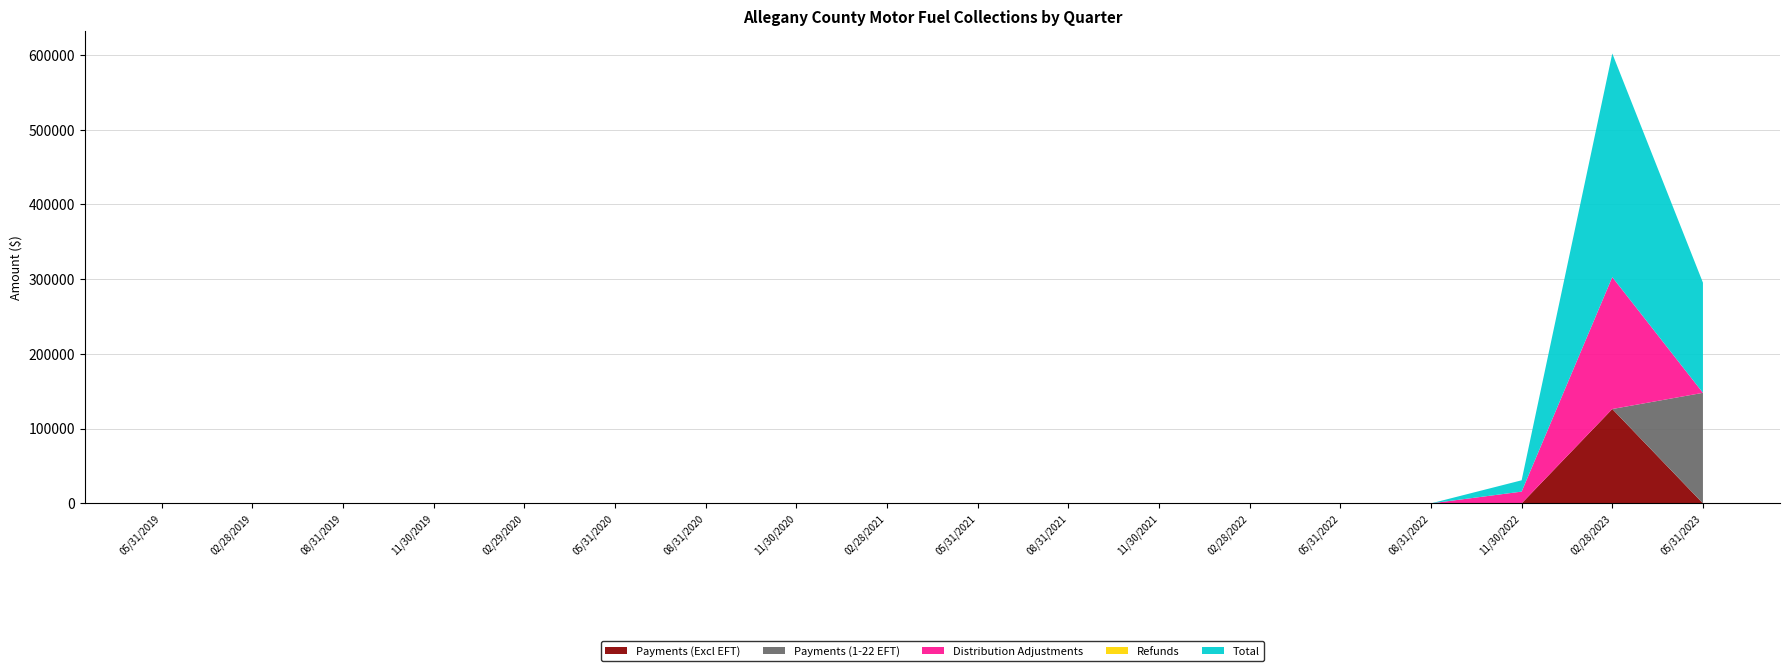

Reading left to right, extract all data points from this chart.

Payments (Excl EFT): 05/31/2019=0.0	02/28/2019=0.0	08/31/2019=0.0	11/30/2019=0.0	02/29/2020=0.0	05/31/2020=0.0	08/31/2020=0.0	11/30/2020=0.0	02/28/2021=0.0	05/31/2021=0.0	08/31/2021=0.0	11/30/2021=0.2	02/28/2022=0.3	05/31/2022=0.3	08/31/2022=0.6	11/30/2022=0.5	02/28/2023=126250.8	05/31/2023=0.0
Payments (1-22 EFT): 05/31/2019=0.0	02/28/2019=0.0	08/31/2019=0.0	11/30/2019=0.0	02/29/2020=0.0	05/31/2020=0.0	08/31/2020=0.0	11/30/2020=0.0	02/28/2021=0.0	05/31/2021=0.0	08/31/2021=0.0	11/30/2021=0.0	02/28/2022=0.0	05/31/2022=0.0	08/31/2022=0.0	11/30/2022=0.0	02/28/2023=0.0	05/31/2023=147907.0
Distribution Adjustments: 05/31/2019=0.0	02/28/2019=0.0	08/31/2019=0.0	11/30/2019=0.0	02/29/2020=0.0	05/31/2020=-49.6	08/31/2020=-108.9	11/30/2020=-163.3	02/28/2021=-128.5	05/31/2021=-102.4	08/31/2021=-9.5	11/30/2021=-23.6	02/28/2022=-242.9	05/31/2022=-33.6	08/31/2022=-373.1	11/30/2022=15726.2	02/28/2023=176515.3	05/31/2023=-1.1
Refunds: 05/31/2019=0.0	02/28/2019=0.0	08/31/2019=0.0	11/30/2019=-0.7	02/29/2020=0.0	05/31/2020=0.0	08/31/2020=0.0	11/30/2020=-0.6	02/28/2021=-2.7	05/31/2021=0.0	08/31/2021=0.0	11/30/2021=0.0	02/28/2022=0.0	05/31/2022=-37.8	08/31/2022=-916.2	11/30/2022=-507.2	02/28/2023=-10.5	05/31/2023=0.0
Total: 05/31/2019=0.0	02/28/2019=0.7	08/31/2019=0.1	11/30/2019=-0.7	02/29/2020=0.0	05/31/2020=-26.0	08/31/2020=-123.4	11/30/2020=-165.4	02/28/2021=-142.2	05/31/2021=-105.4	08/31/2021=-5.7	11/30/2021=-26.3	02/28/2022=-248.0	05/31/2022=-106.3	08/31/2022=-1375.6	11/30/2022=15149.7	02/28/2023=299209.5	05/31/2023=147387.1